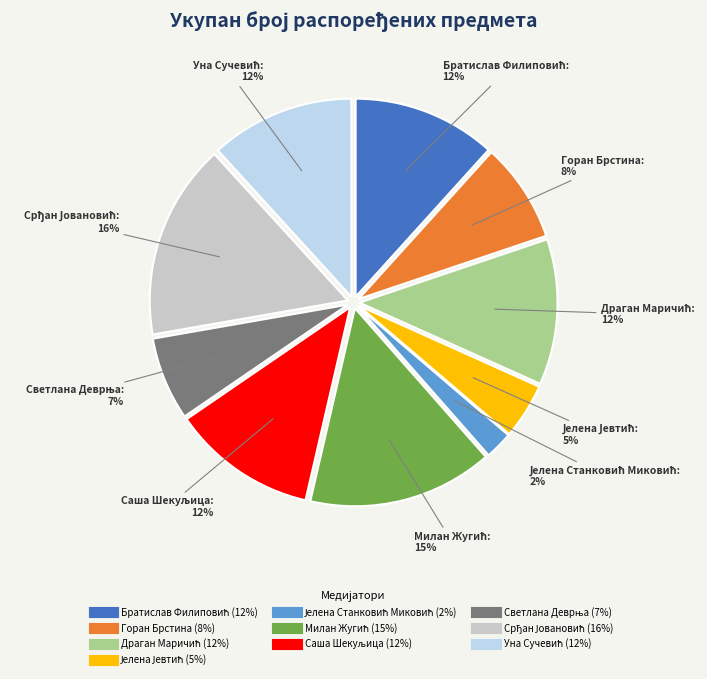

True or false: Горан Брстина accounts for 8% of the total.

True